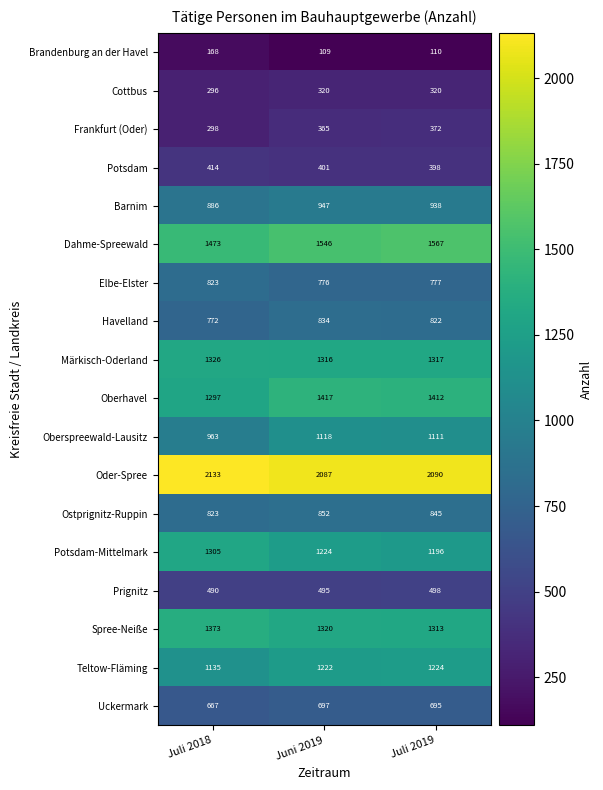

What is the maximum value shown in the chart?

2133